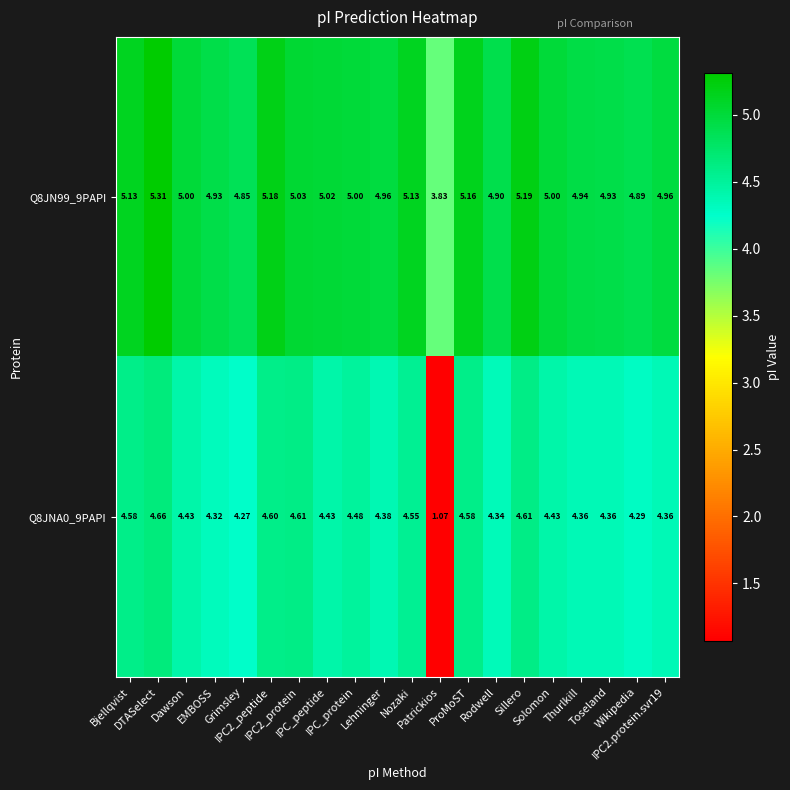

Count the number of categories in the chart.

20